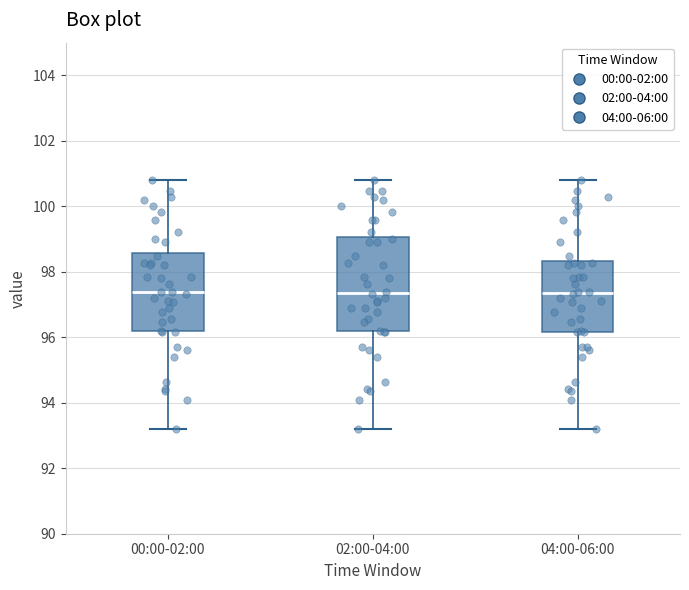

Reading left to right, transcribe this box plot: for each box, give where its median line is, the range the box spans, and where its two whiskers end, as read against the y-axis. The values are not printed on the chart, so give them approximately, as read against the axis.

00:00-02:00: median 97.4, box 96.2 to 98.6, whiskers 93.2 to 100.8
02:00-04:00: median 97.4, box 96.2 to 99.0, whiskers 93.2 to 100.8
04:00-06:00: median 97.4, box 96.2 to 98.4, whiskers 93.2 to 100.8